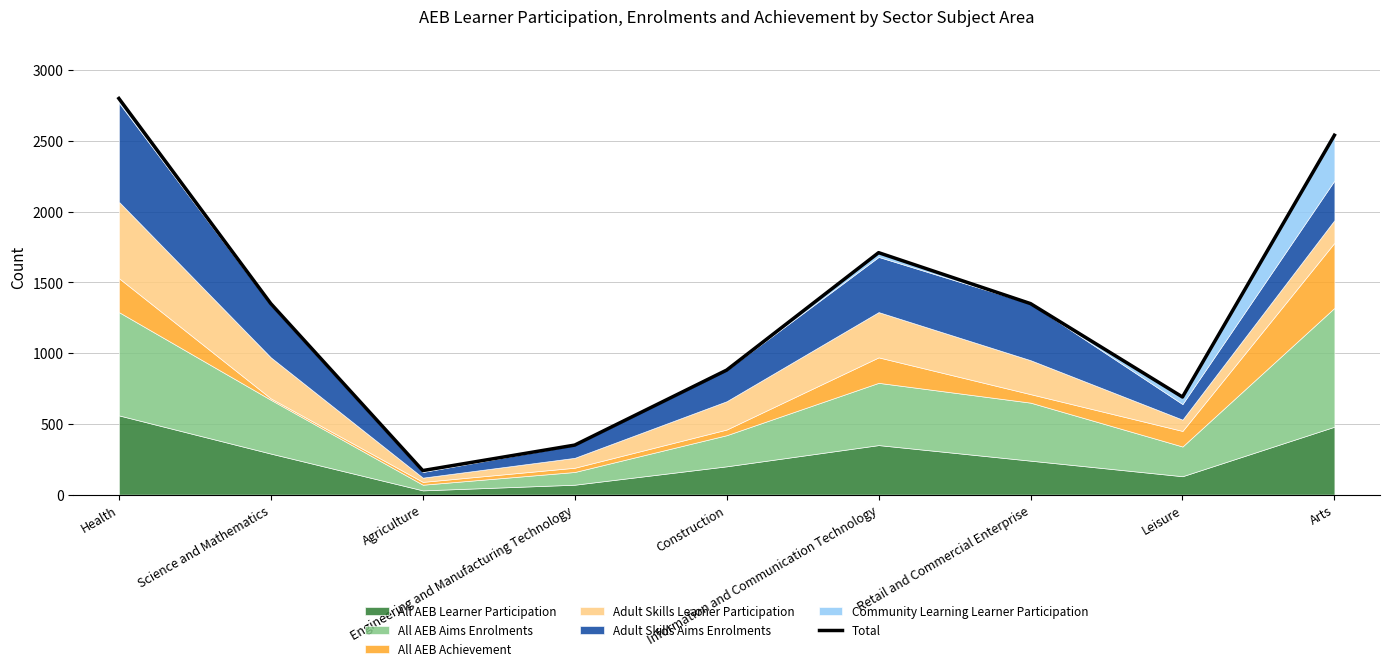

What is the label of the 8th point from the right?

Science and Mathematics